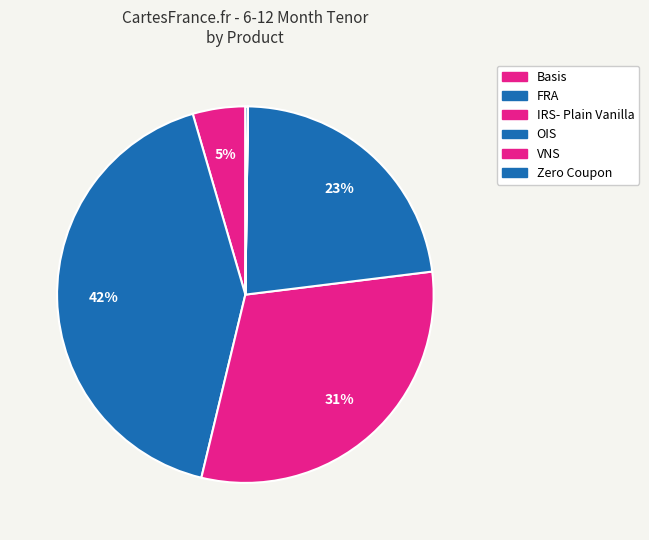

To the nearest percent, what portion does IRS- Plain Vanilla represent?

31%